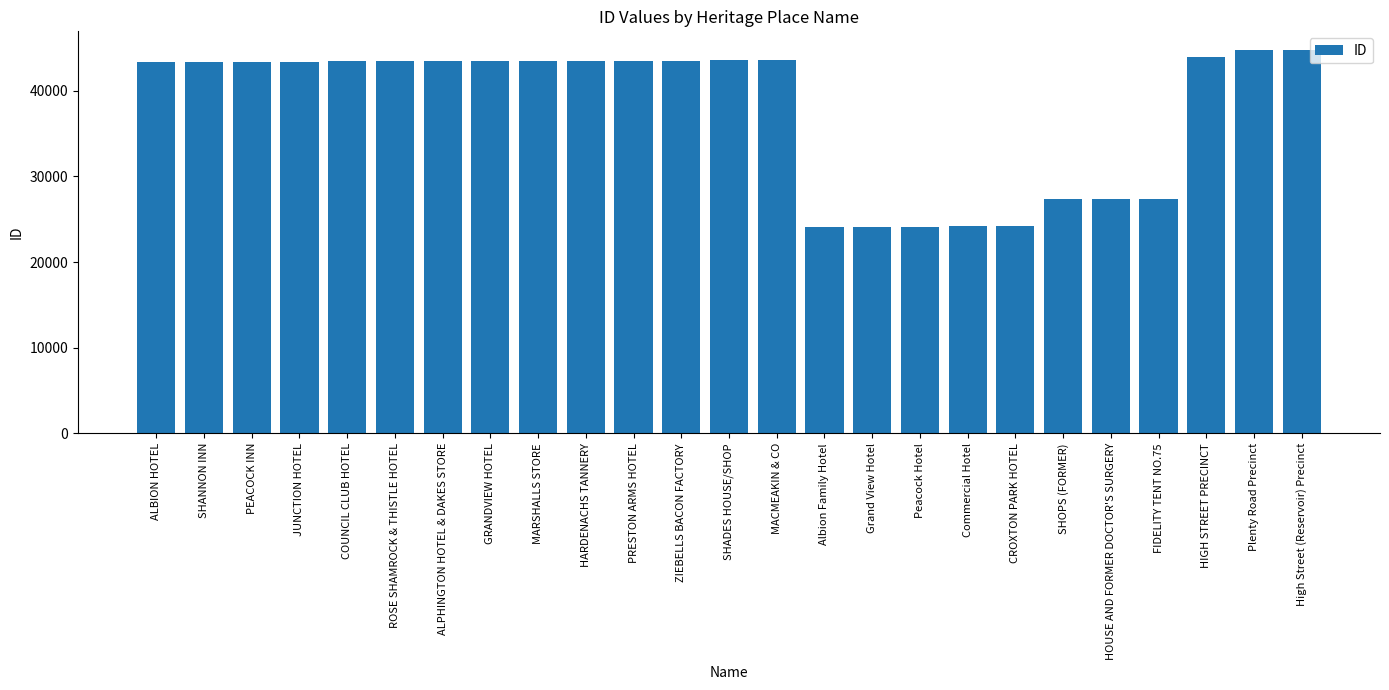

What is the value of the 6th bar from the left?

43464